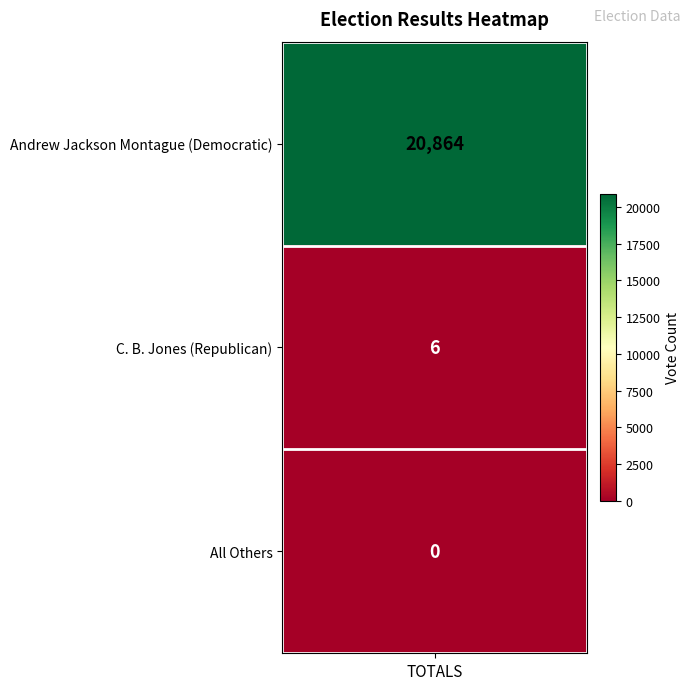

Reading left to right, extract all data points from this chart.

Andrew Jackson Montague (Democratic)=20864	C. B. Jones (Republican)=6	All Others=0